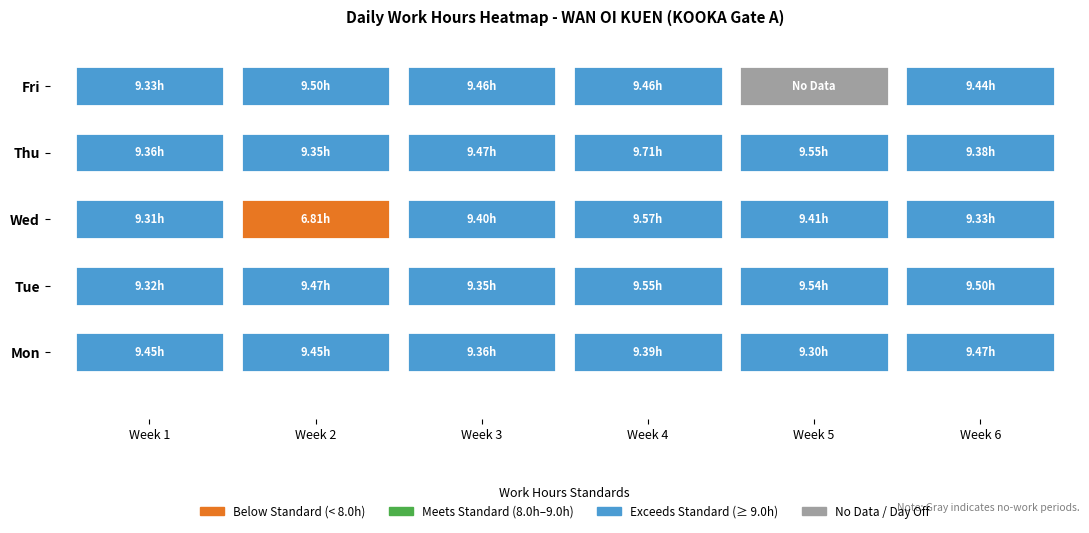

What is the sum of all Fri values?

47.2